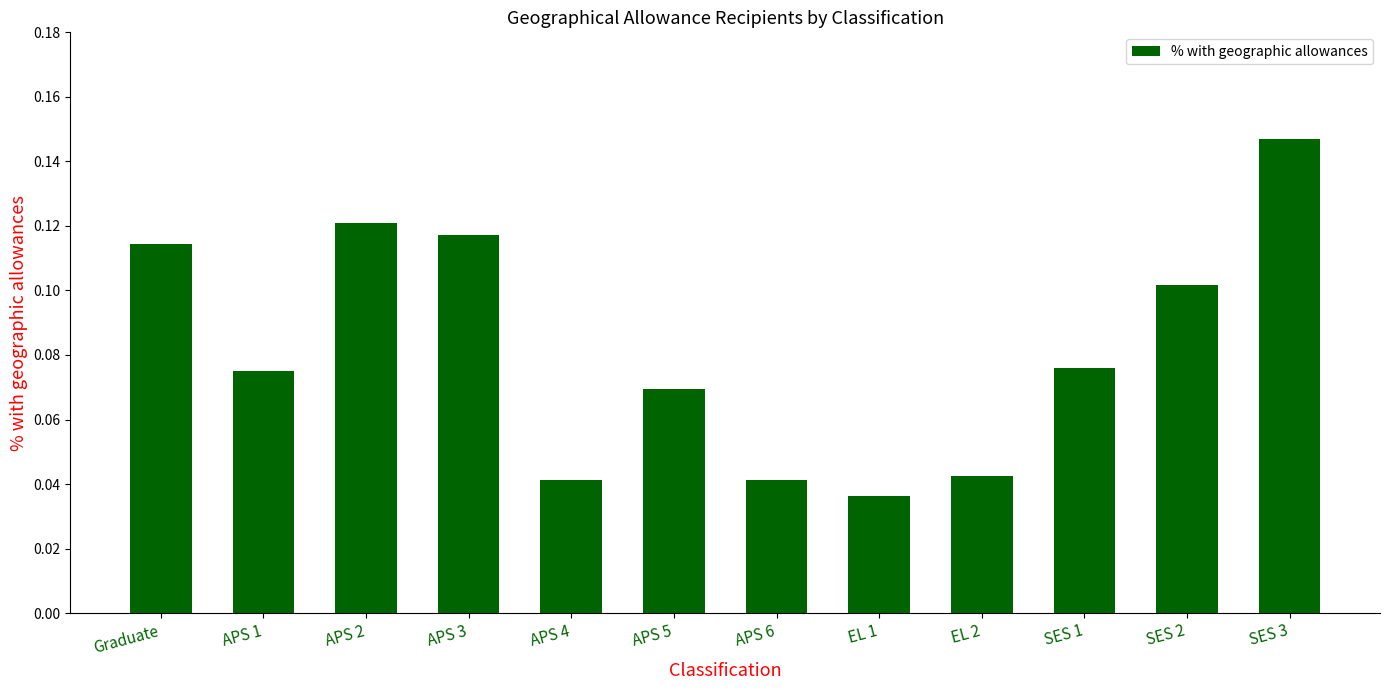

Which category has the highest value across all series?

SES 3